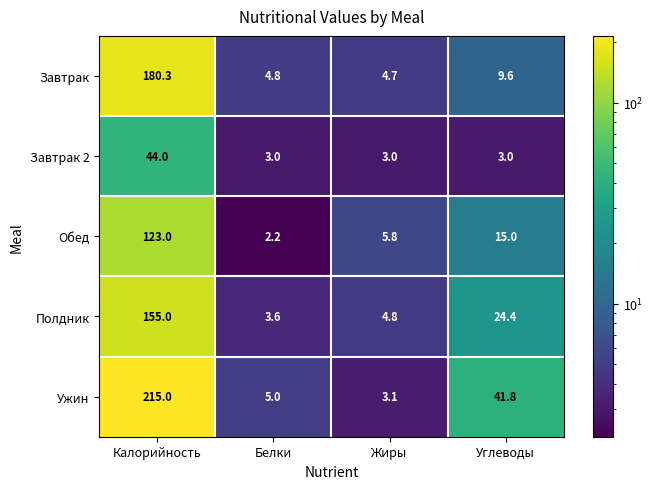

What is the smallest value displayed?

2.2